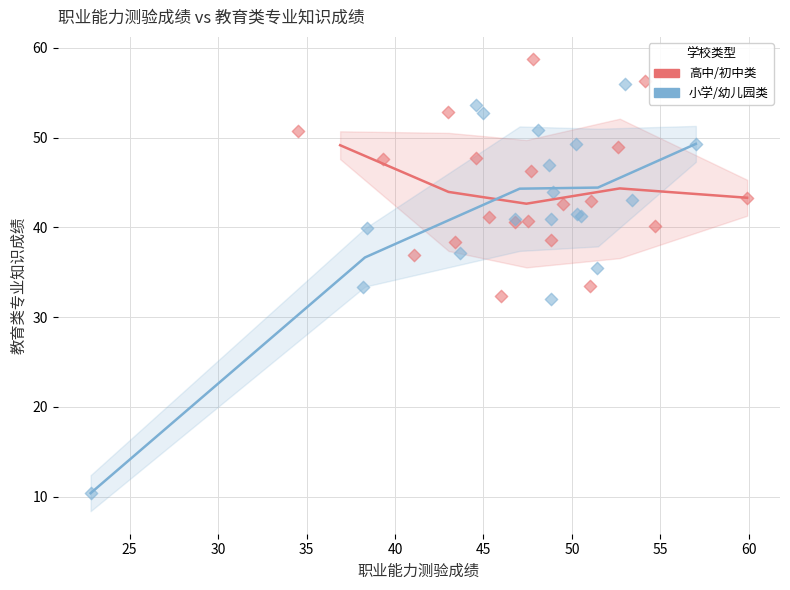

Which series contains the highest Y value?

高中/初中类